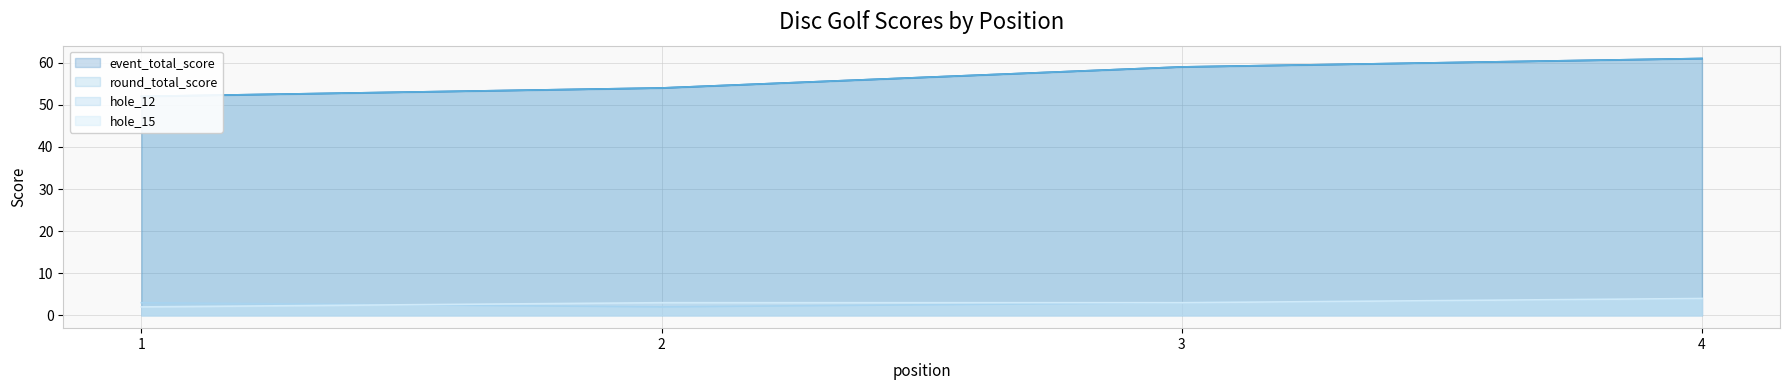

Reading left to right, what are all the values shown in this chart?

event_total_score: 52	54	59	61
round_total_score: 52	54	59	61
hole_12: 3	2	3	4
hole_15: 2	3	3	4